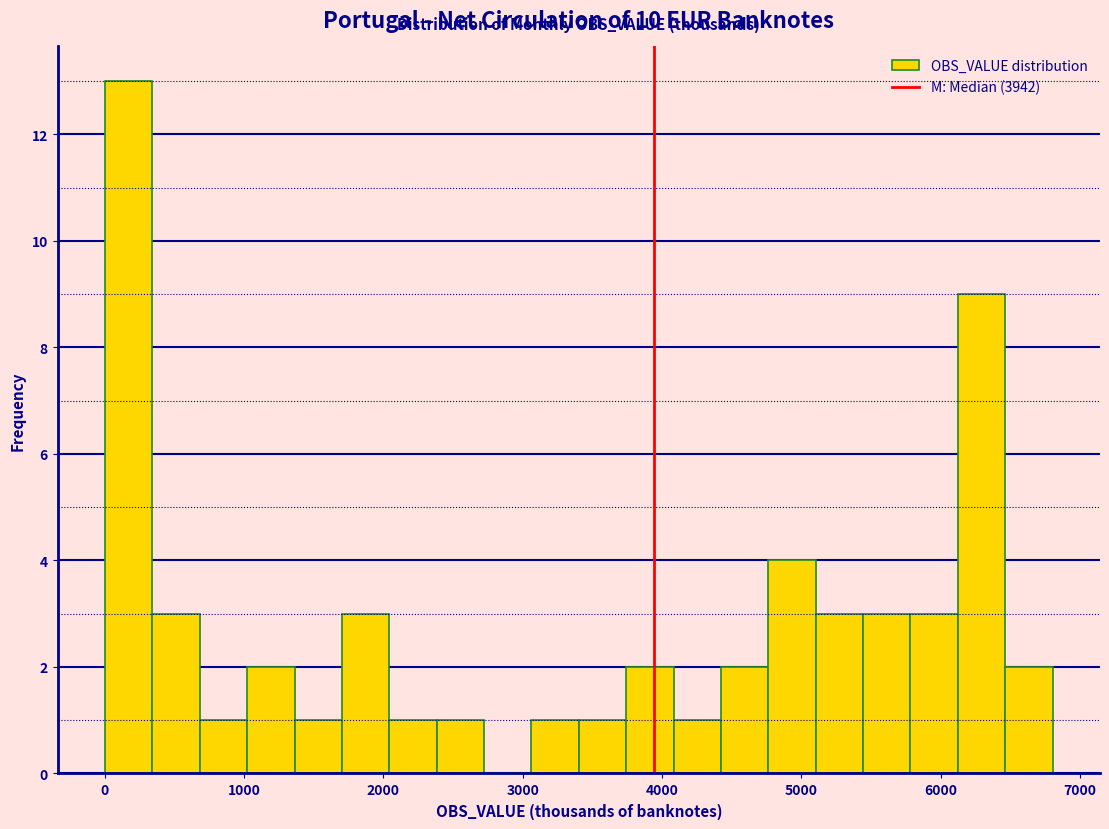

Around what value on the x-axis is the tallest bar? Give the approximate position of its centre, as read against the axis.

200